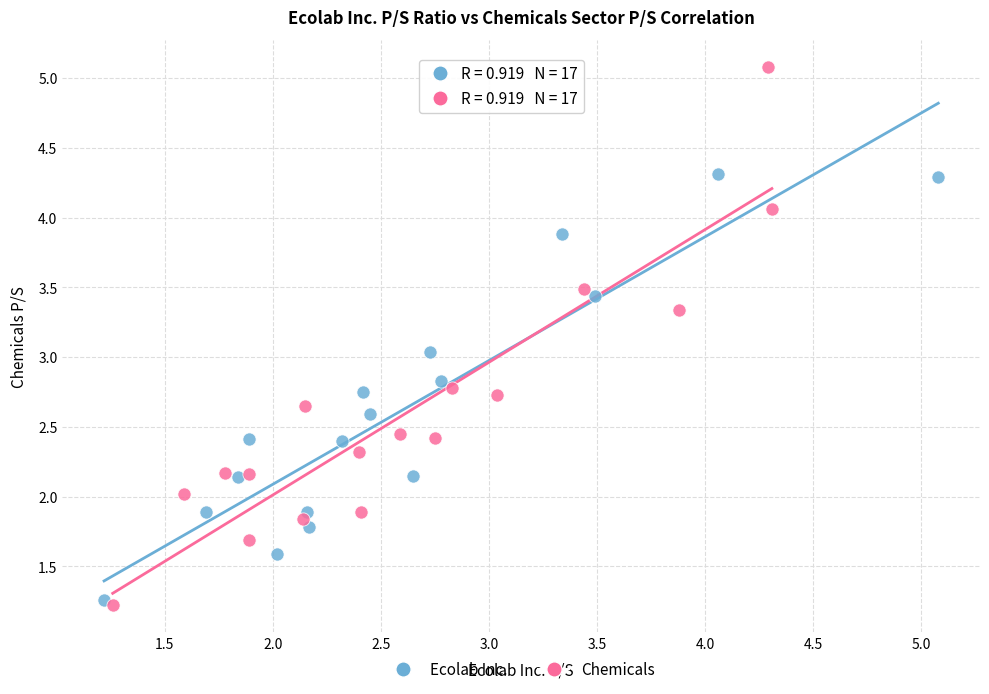

Which series contains the lowest Y value?

Chemicals